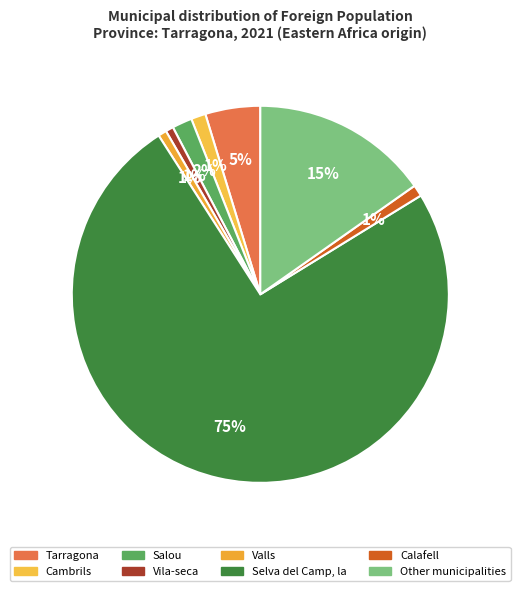

What is the largest slice in the pie chart?

Selva del Camp, la